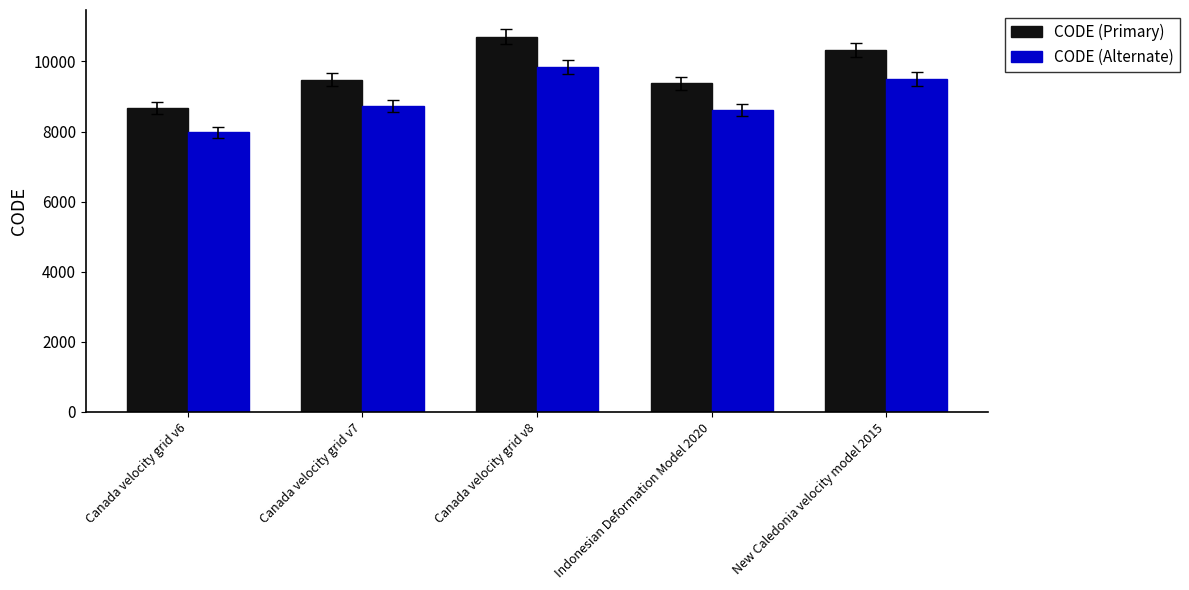

What is the average value of the CODE (Primary) series?

9712.8